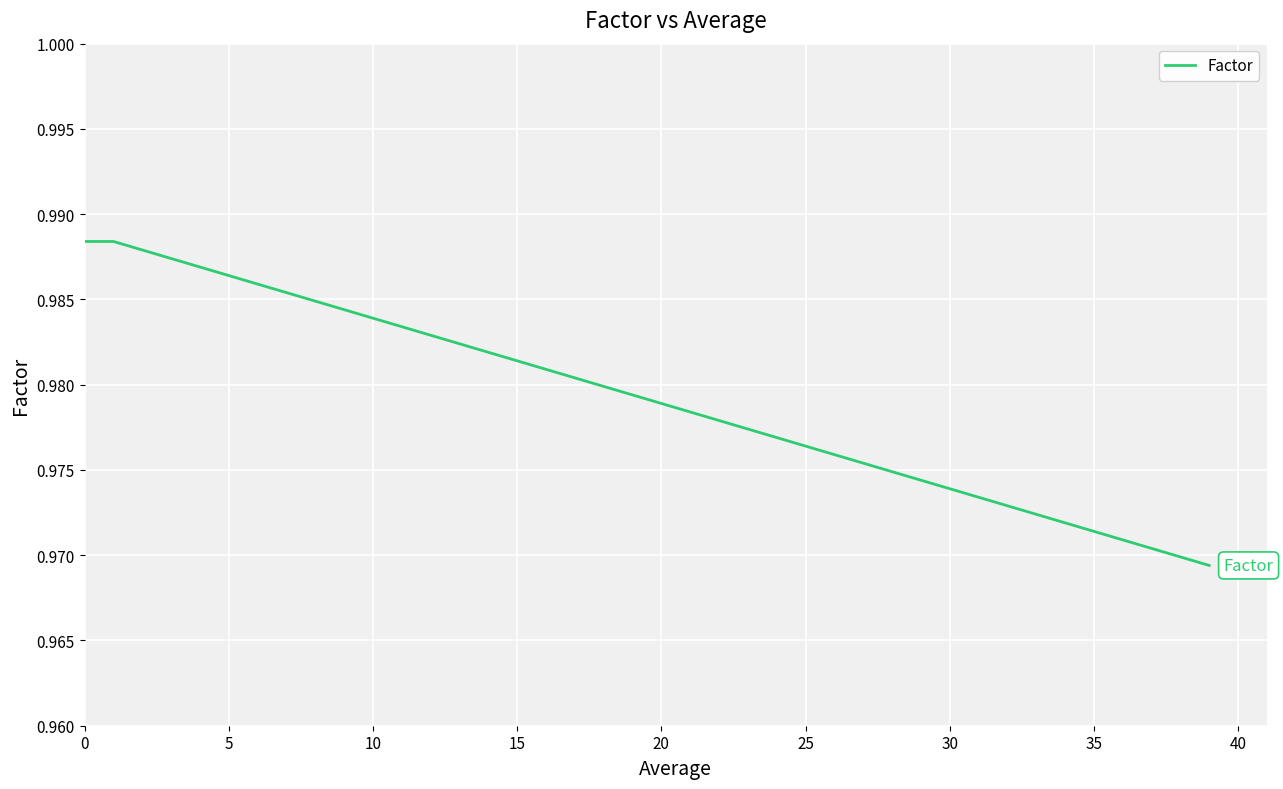

Does the chart display data point markers on the line(s)?

No